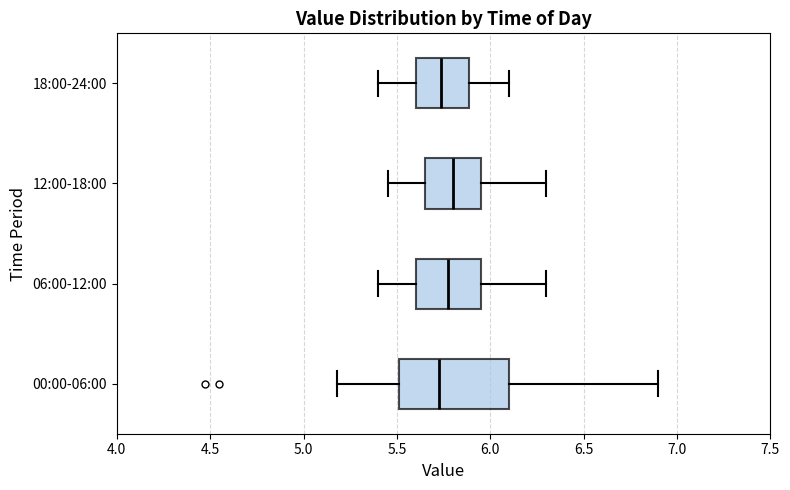

Reading bottom to top, transcribe this box plot: for each box, give where its median line is, the range the box spans, and where its two whiskers end, as read against the x-axis. The values are not printed on the chart, so give them approximately, as read against the axis.

00:00-06:00: median 5.75, box 5.50 to 6.10, whiskers 5.20 to 6.90
06:00-12:00: median 5.80, box 5.60 to 5.95, whiskers 5.40 to 6.30
12:00-18:00: median 5.80, box 5.65 to 5.95, whiskers 5.45 to 6.30
18:00-24:00: median 5.75, box 5.60 to 5.90, whiskers 5.40 to 6.10